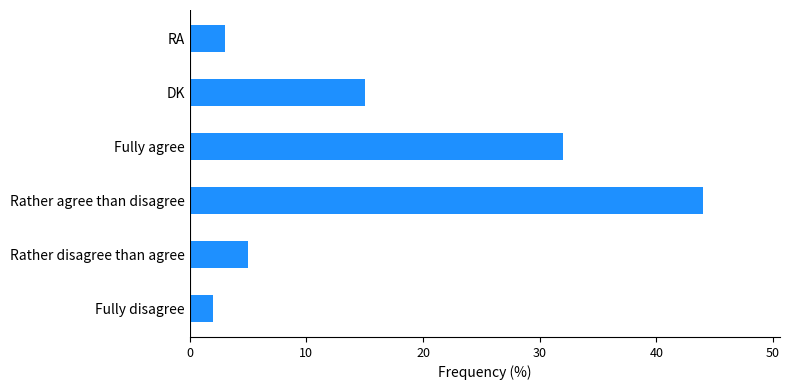

True or false: the data shows 10 at Rather agree than disagree.

False